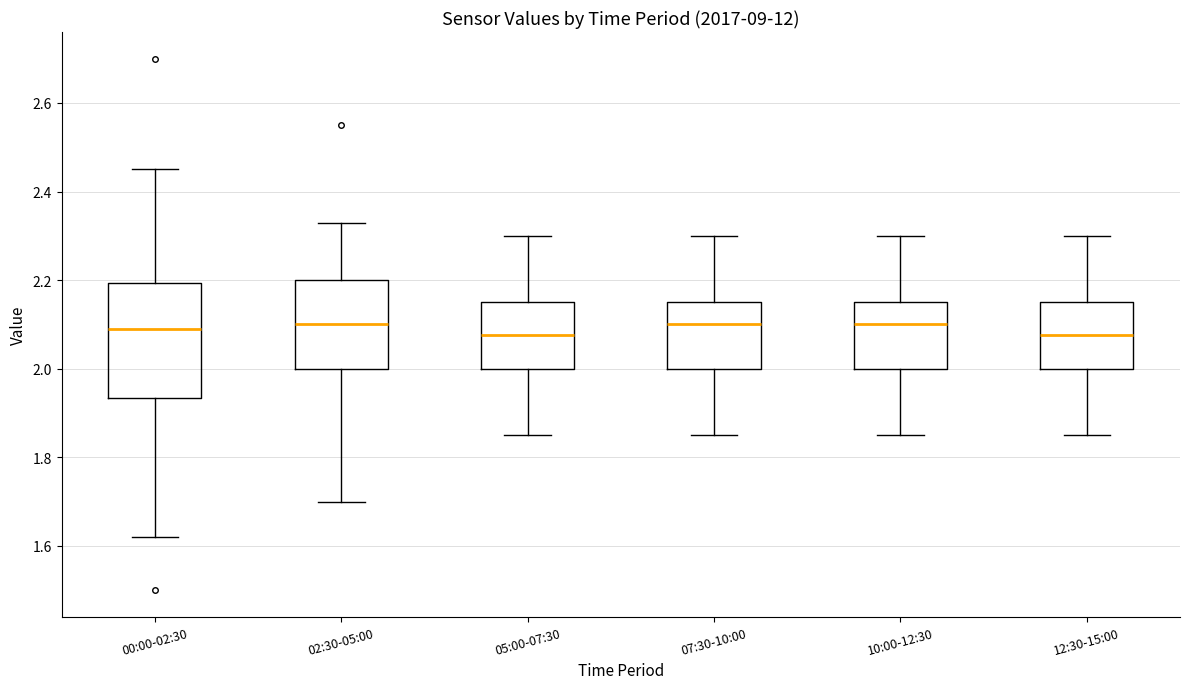

Reading left to right, read every box against the y-axis: the position of its median line, the range the box covers, and the ends of its whiskers. The values are not printed on the chart, so give them approximately, as read against the axis.

00:00-02:30: median 2.10, box 1.94 to 2.20, whiskers 1.62 to 2.46
02:30-05:00: median 2.10, box 2.00 to 2.20, whiskers 1.70 to 2.34
05:00-07:30: median 2.08, box 2.00 to 2.16, whiskers 1.86 to 2.30
07:30-10:00: median 2.10, box 2.00 to 2.16, whiskers 1.86 to 2.30
10:00-12:30: median 2.10, box 2.00 to 2.16, whiskers 1.86 to 2.30
12:30-15:00: median 2.08, box 2.00 to 2.16, whiskers 1.86 to 2.30